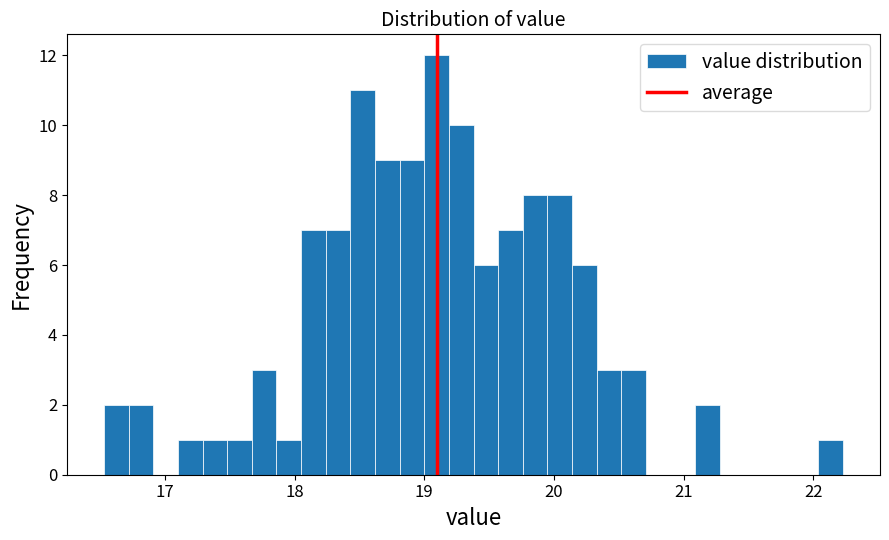

Read against the x-axis, roughly where is the centre of the tallest bar?

19.1